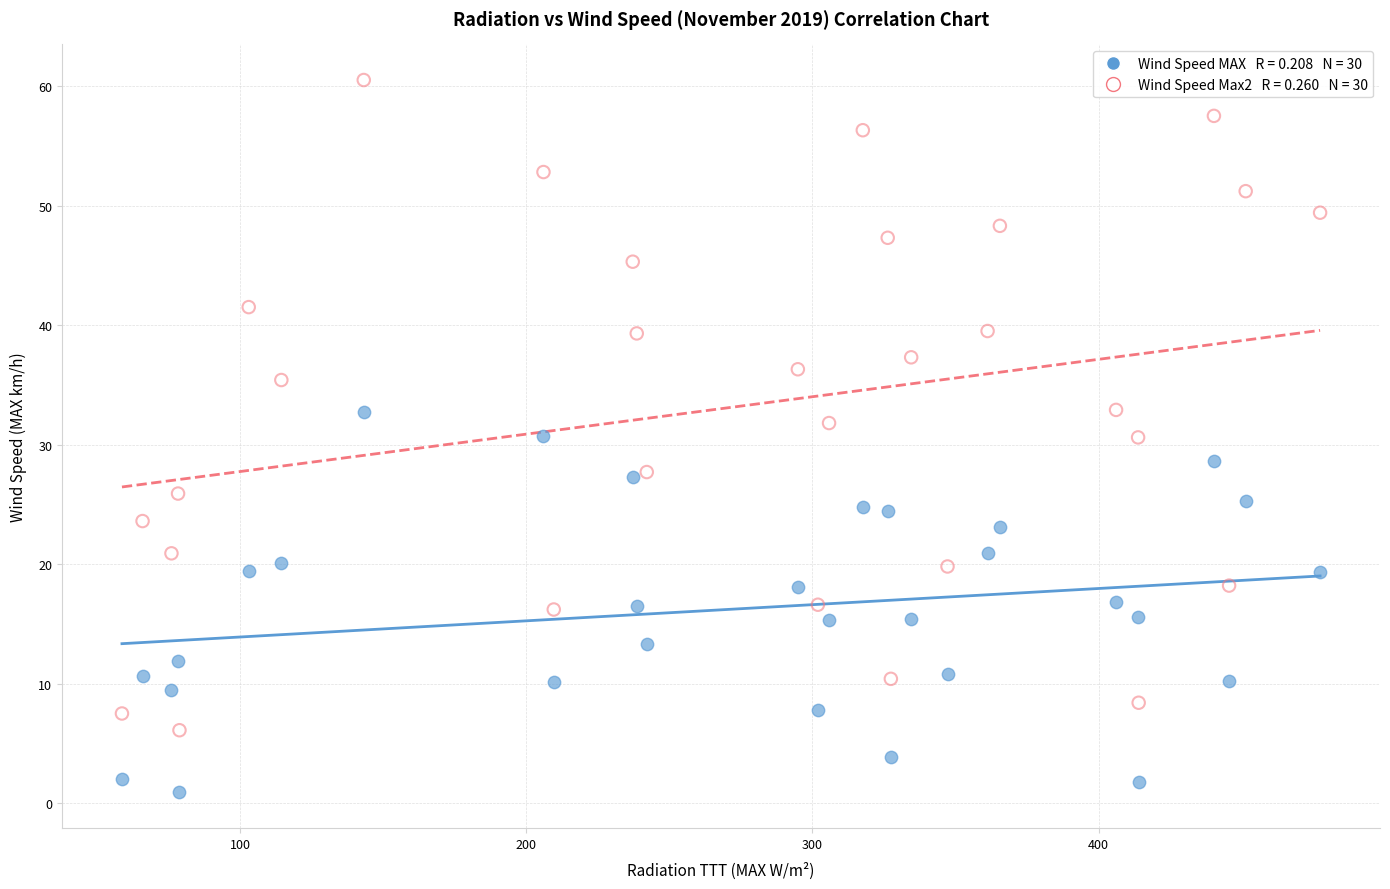

Across all data points, what is the range of X values (max minus min)?

418.7